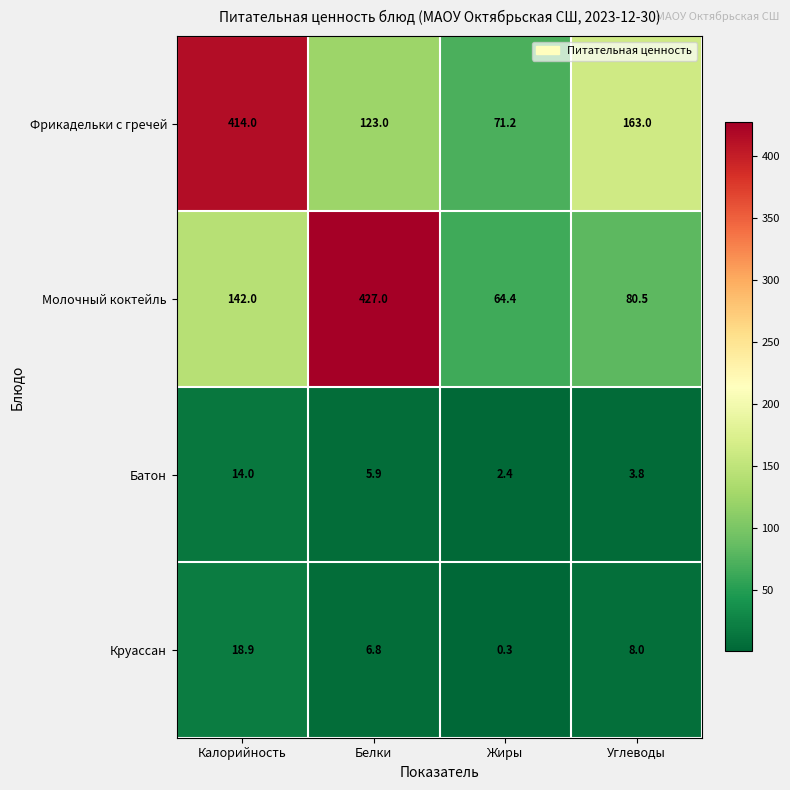

What is the sum of all Круассан values?

34.0